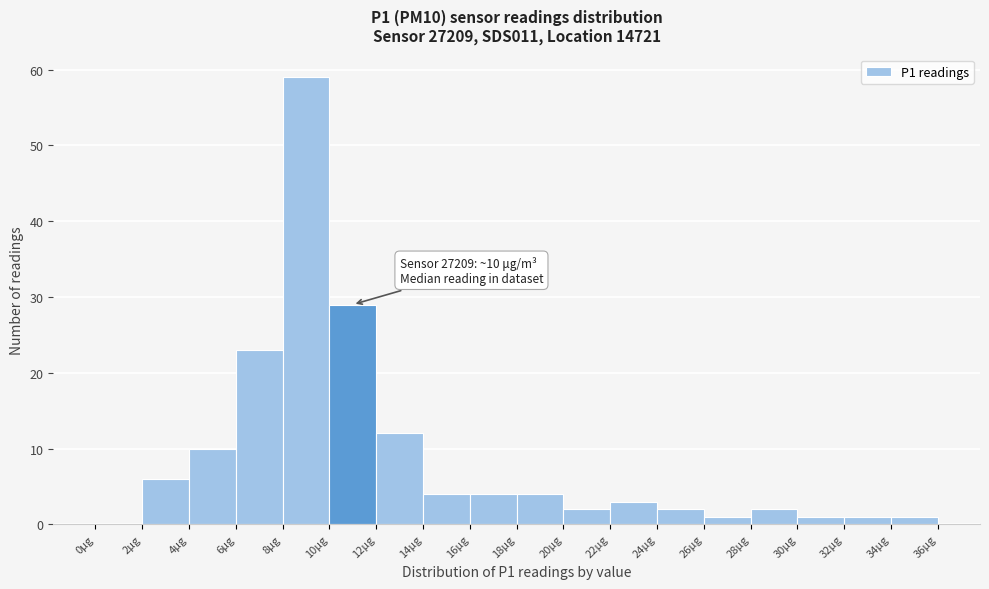

Which range on the x-axis has the tallest bar?

8 to 10